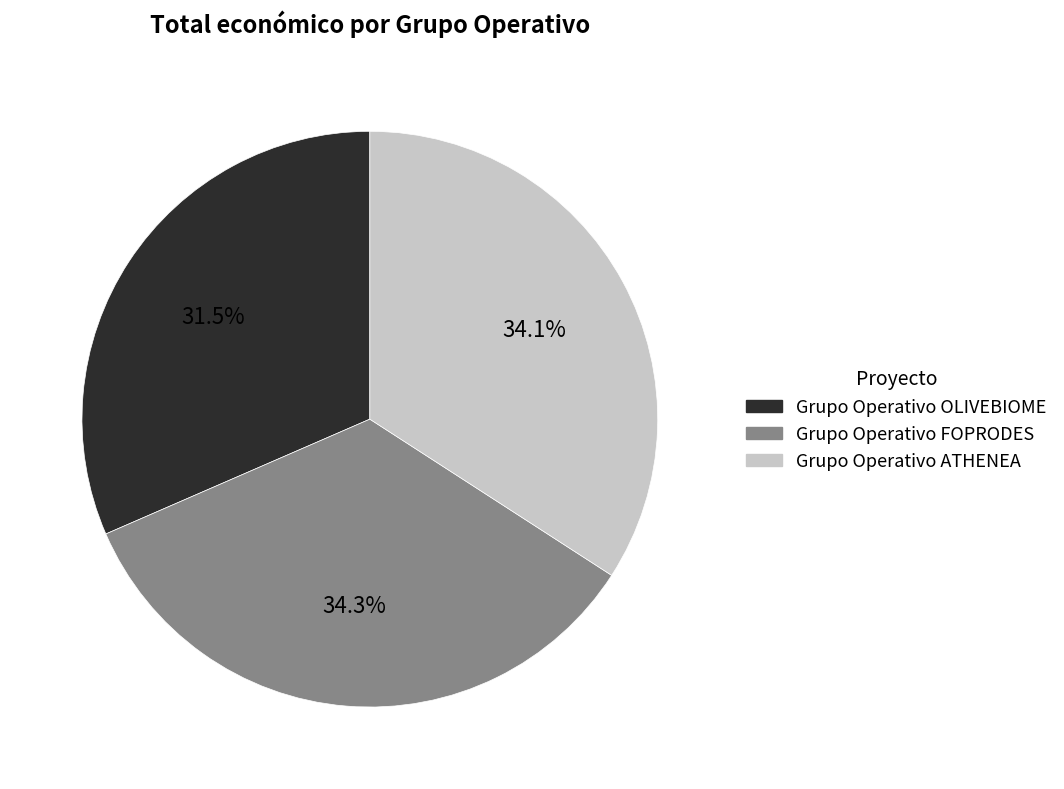

True or false: Grupo Operativo FOPRODES accounts for 34% of the total.

True